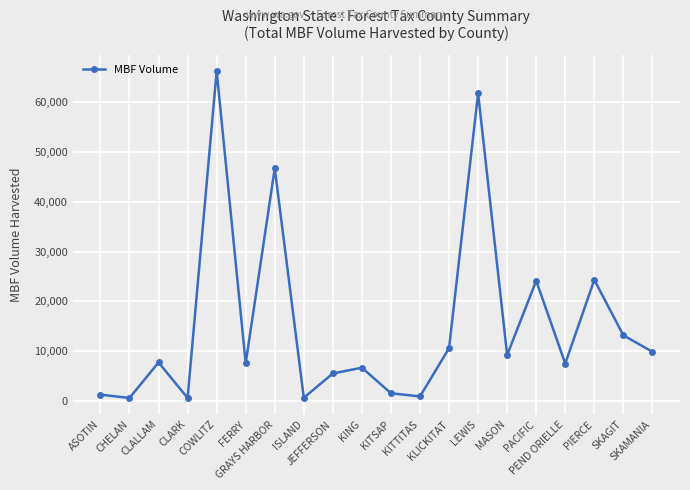

How many interior local peaks (higher than both neighbors) does the data have?

7